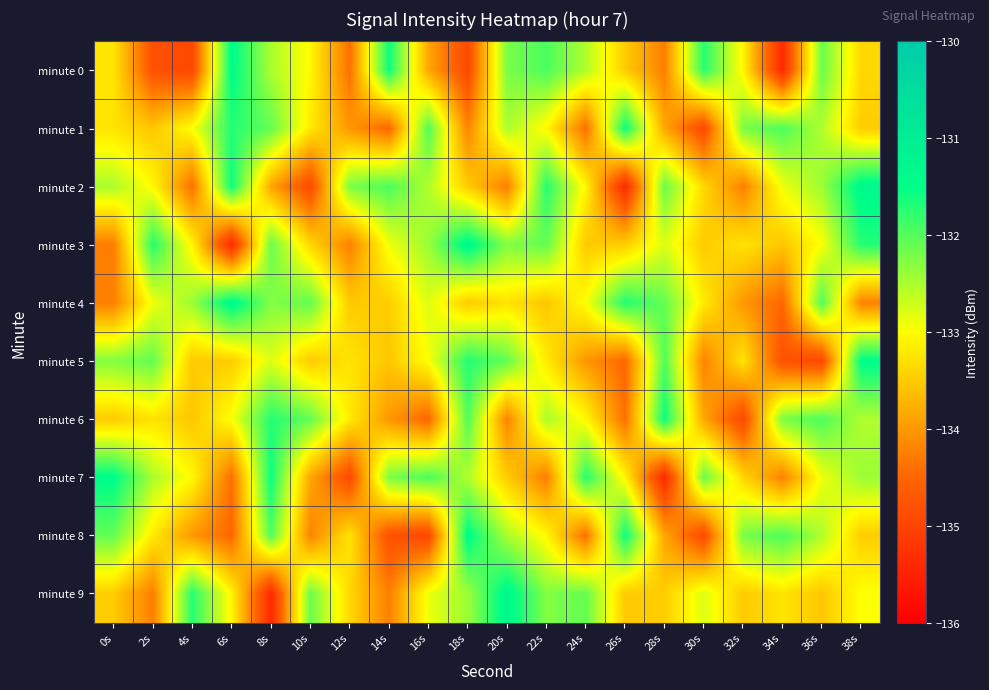

What is the maximum value shown in the chart?

-131.3